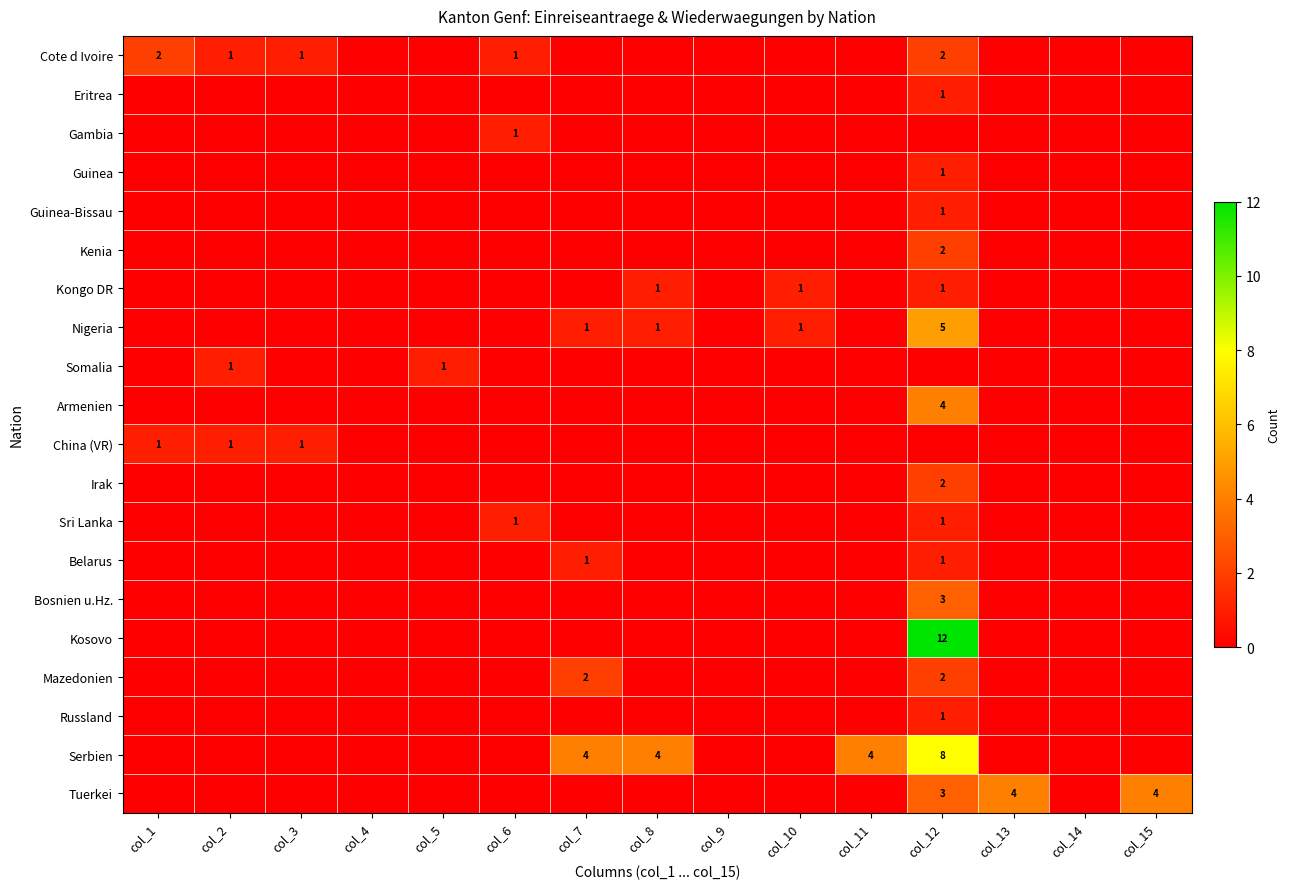

The Somalia series shows 2 at col_5. True or false?

False